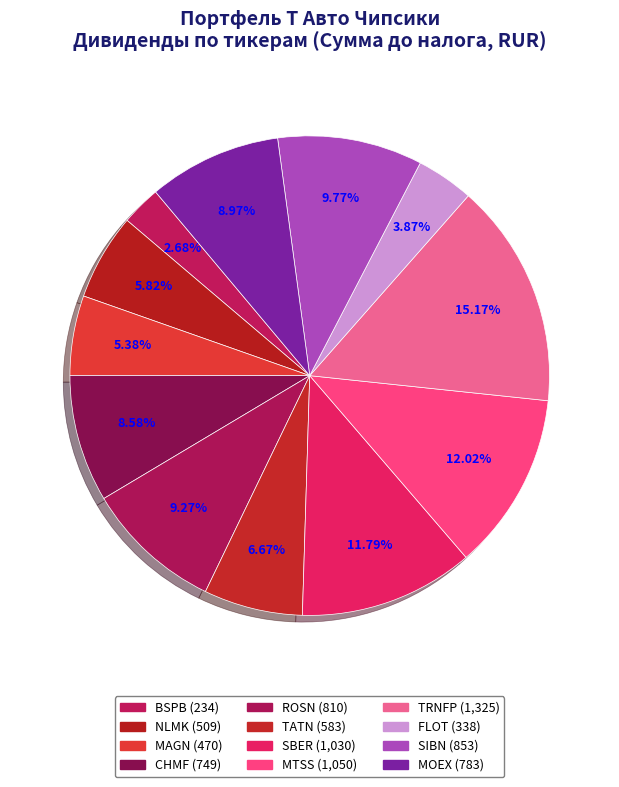

How many segments does this pie chart have?

12